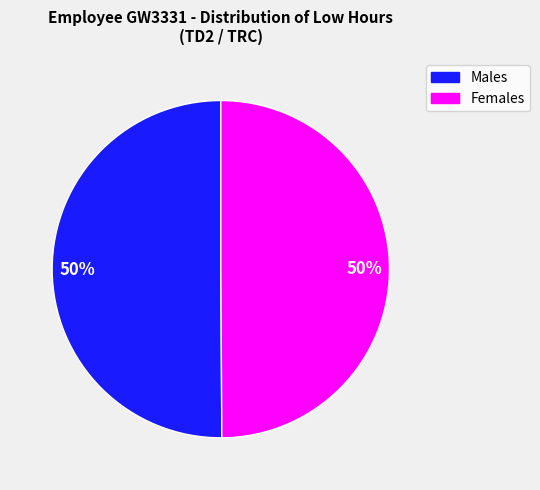

To the nearest percent, what is the average slice percentage?

50%